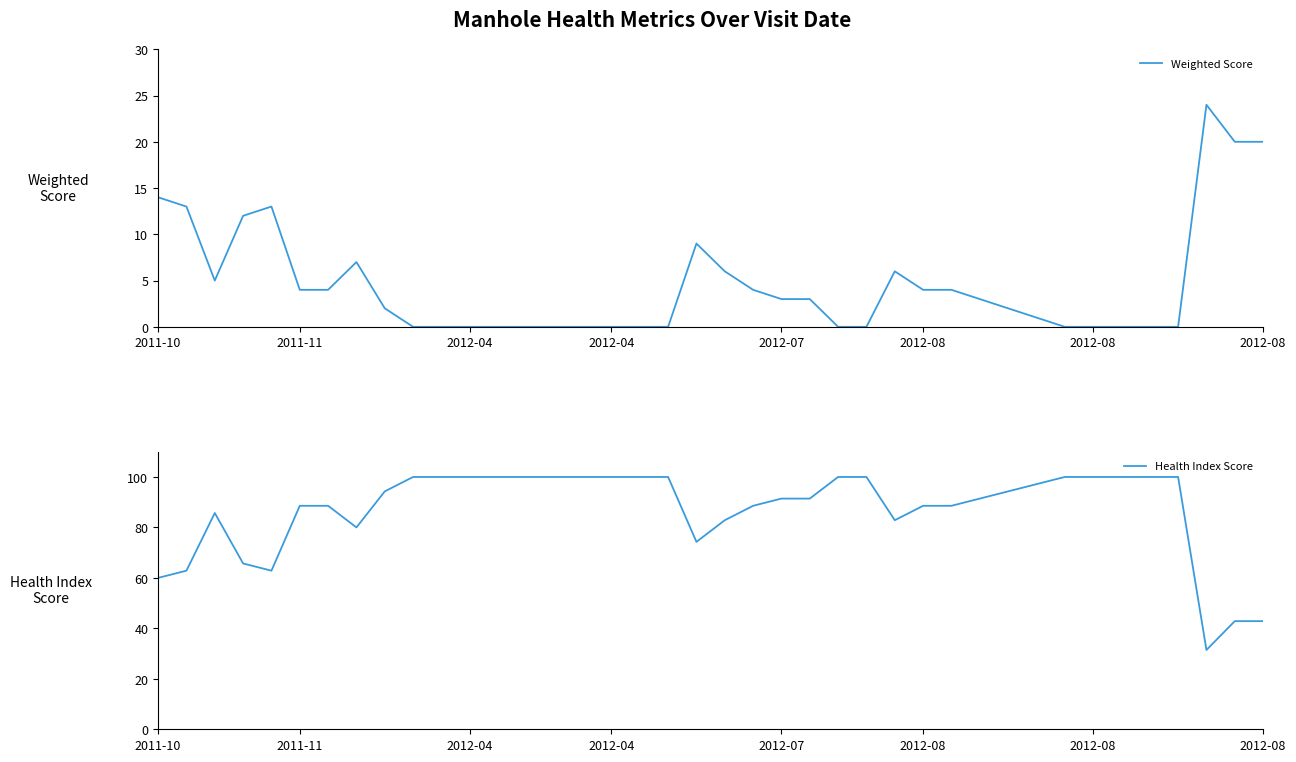

How many data points in Weighted Score are less than 3?

20